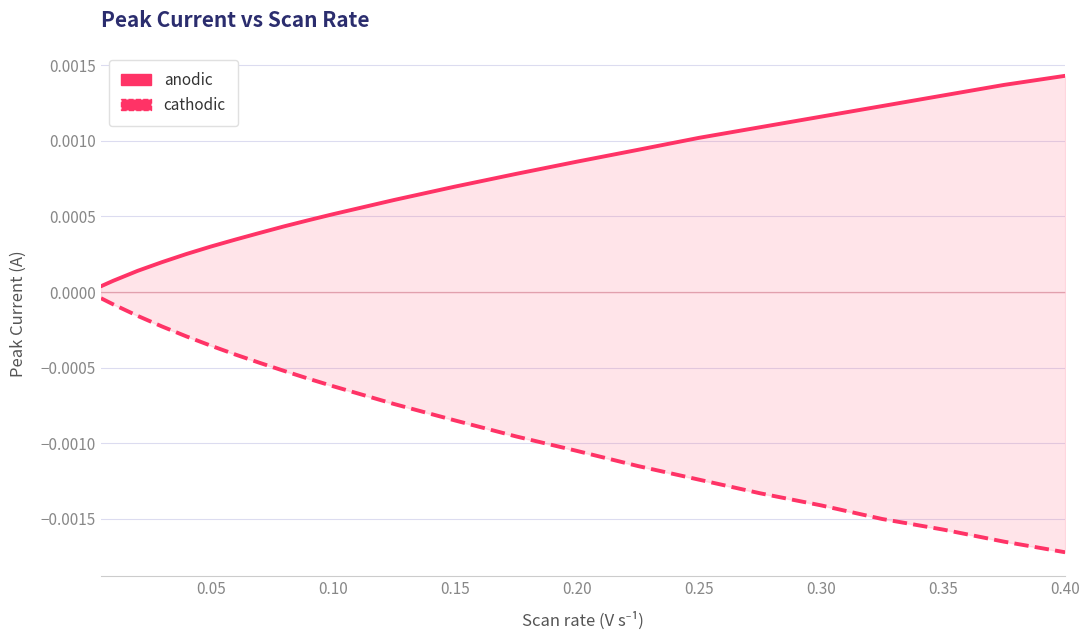

At how many categories does at least one series exceed 0?

23